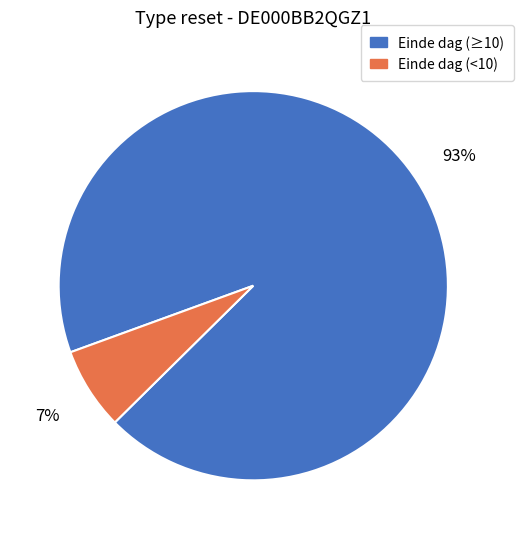

Count the number of slices in the pie.

2